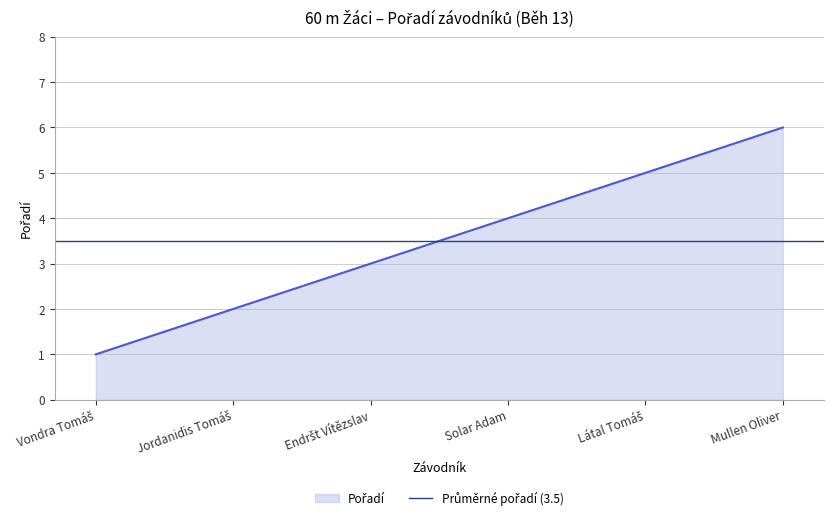

Reading right to left, what are all the values shown in this chart?

Mullen Oliver=6	Látal Tomáš=5	Solar Adam=4	Endršt Vítězslav=3	Jordanidis Tomáš=2	Vondra Tomáš=1